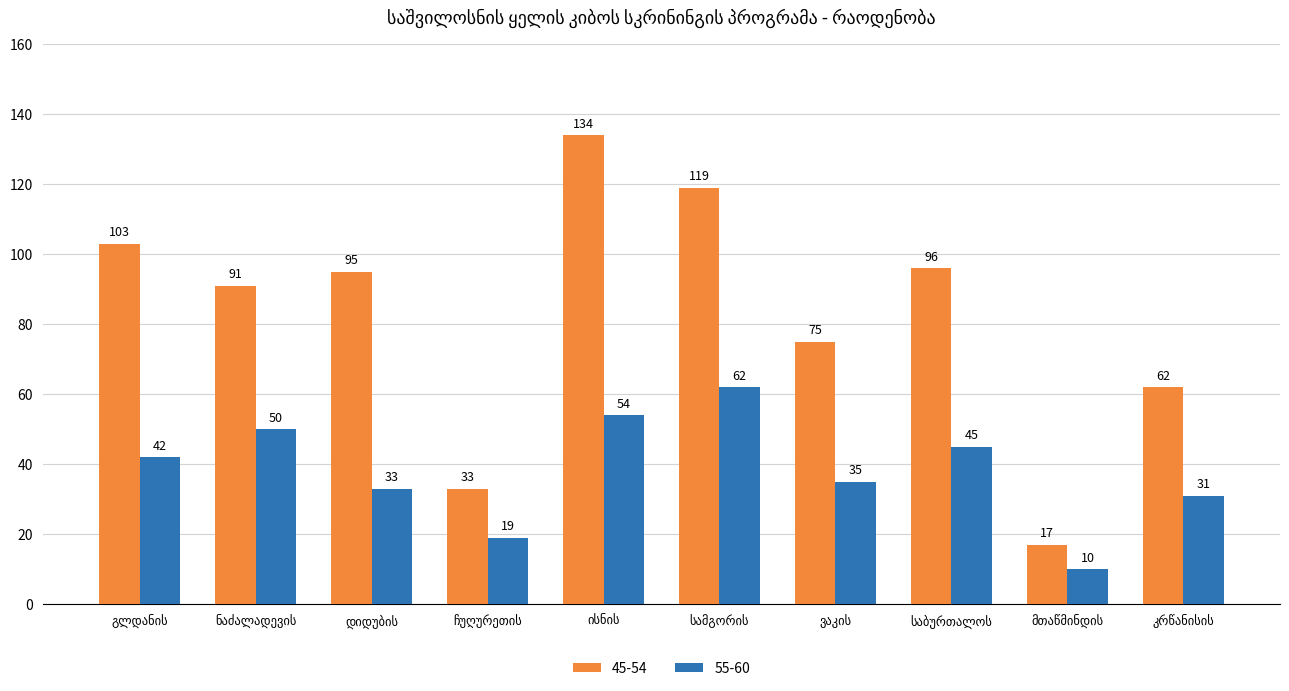

How many bars are there in each group?

2